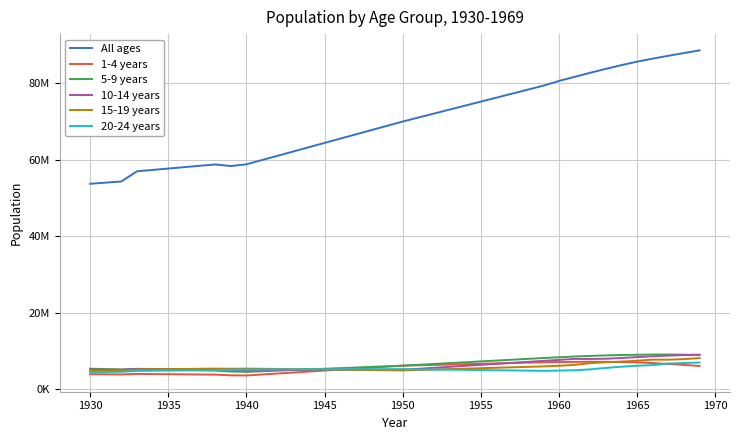

List the series in order of their peak value, lowest first.

20-24 years, 1-4 years, 15-19 years, 10-14 years, 5-9 years, All ages